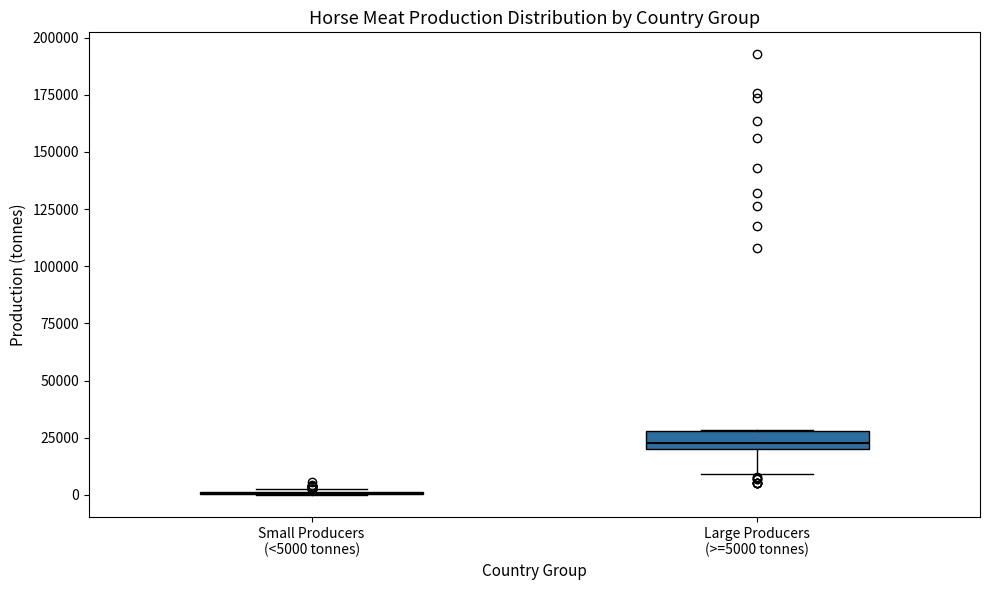

Comparing the boxes themselves (not the whiskers), which one is the tallest?

Large Producers (>=5000 tonnes)